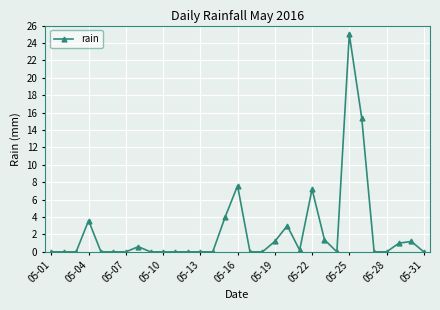

True or false: the data has more than 1 interior local peaks.

True